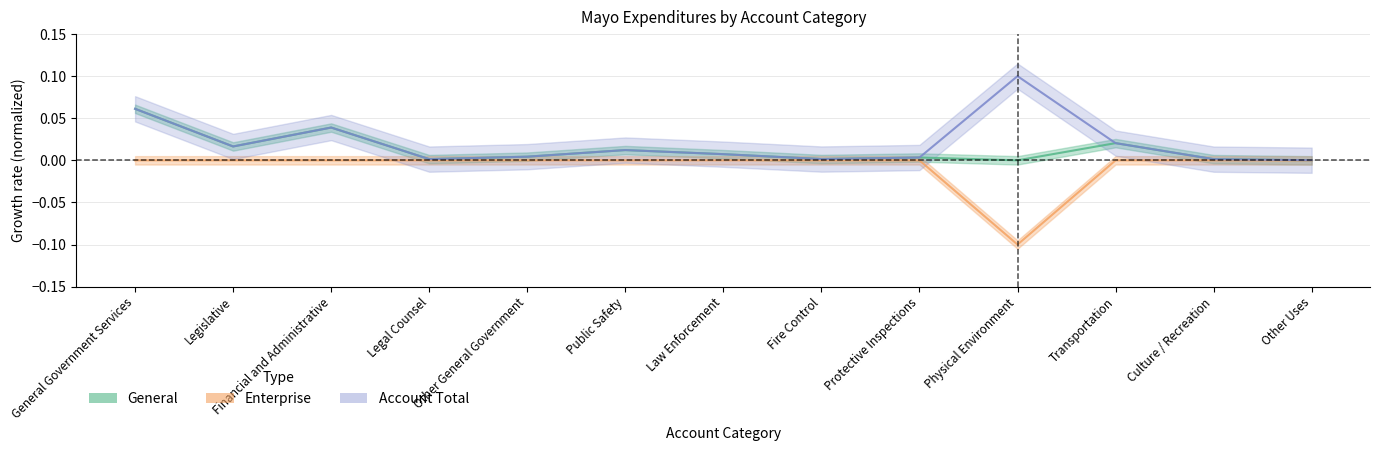

At which label does Enterprise reach its peak?

General Government Services